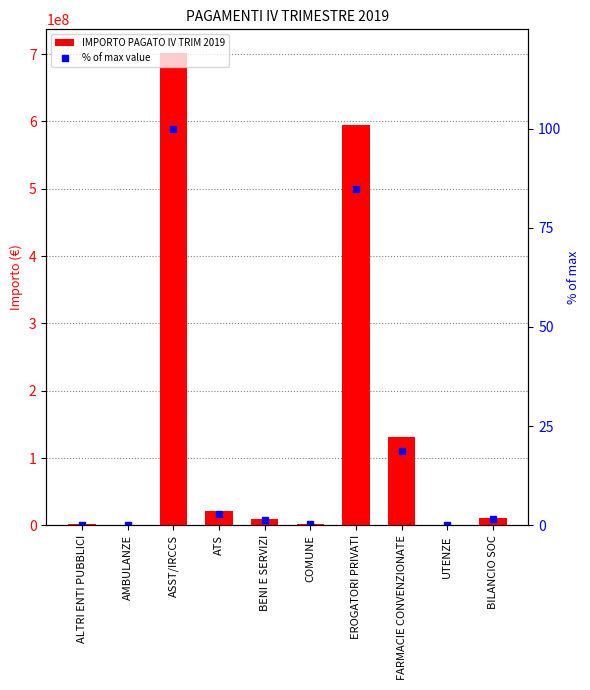

Reading right to left, transcribe all the data shown in this chart.

IMPORTO PAGATO IV TRIM 2019: 11041712.3	717167.6	131707555.8	594797701.3	2495008.5	10067697.3	20909930.7	701714871.6	216633.2	1455829.8
% of max value: 1.6	0.1	18.8	84.8	0.4	1.4	3.0	100.0	0.0	0.2